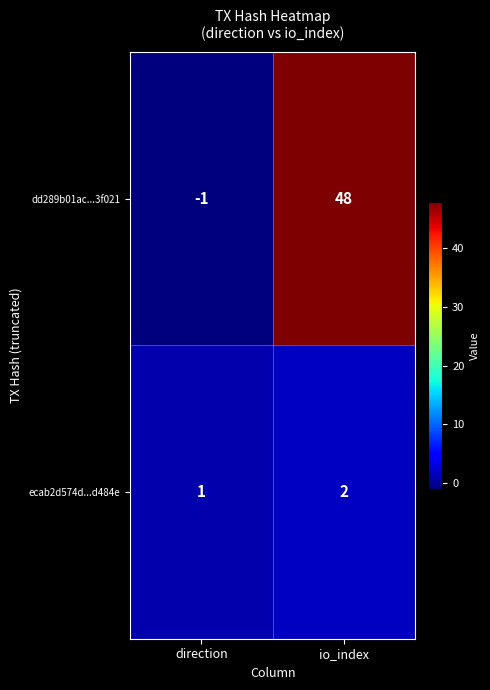

How many data points does each series have?

2